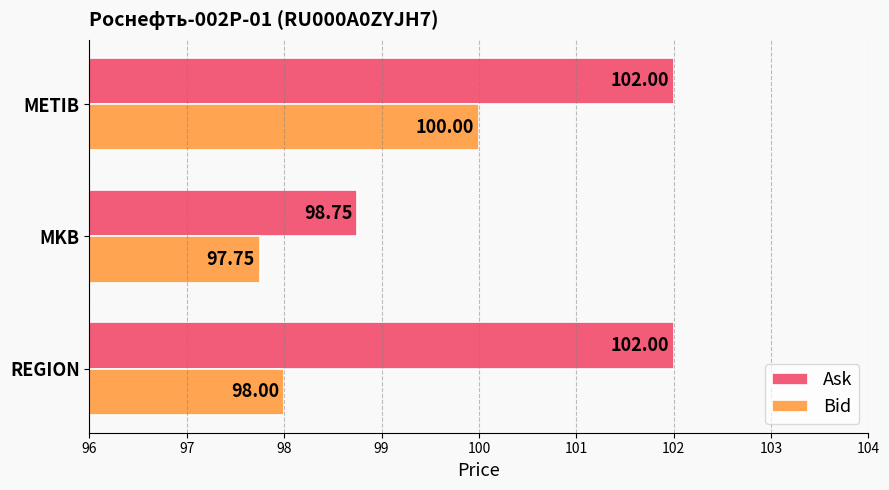

Is the value of Bid at REGION greater than the value of Ask at MKB?

No